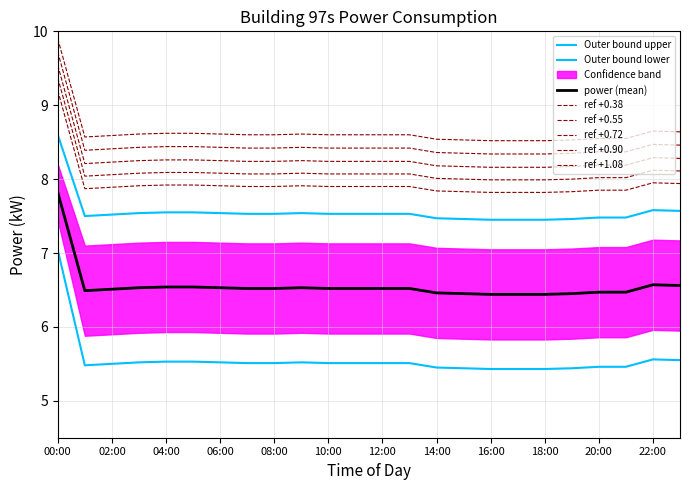

What is the ratio of the value at 03:00 to the value at 10:00?

1.0